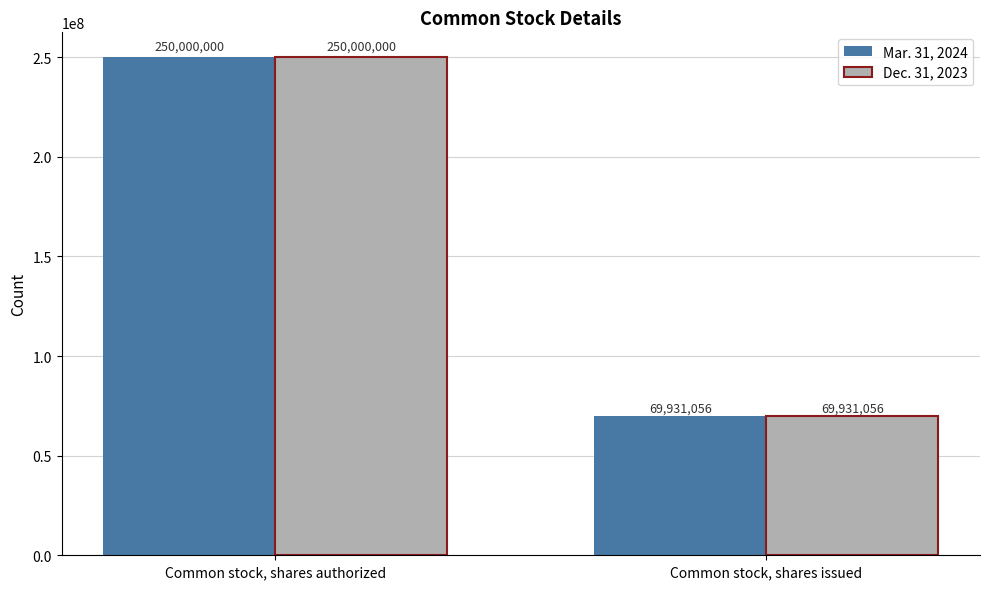

What is the smallest value displayed?

69931056